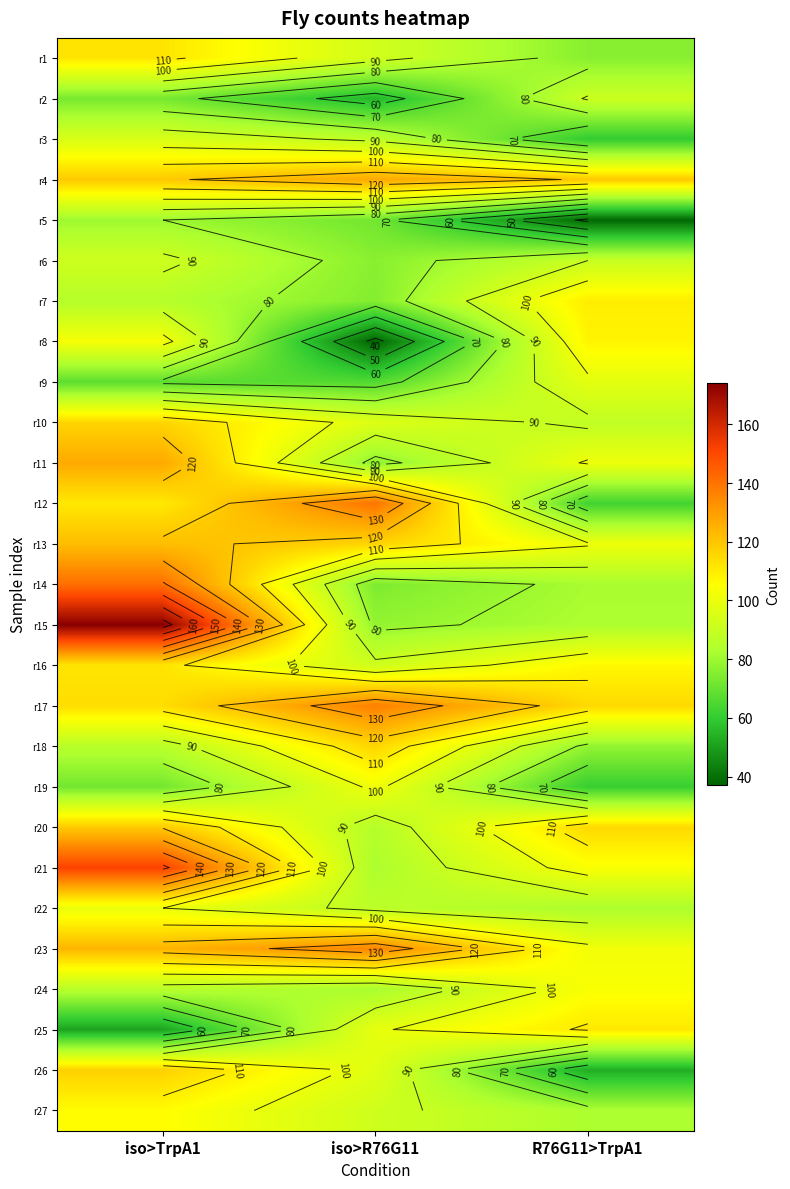

What is the sum of the r13 values at iso>R76G11 and R76G11>TrpA1?

217